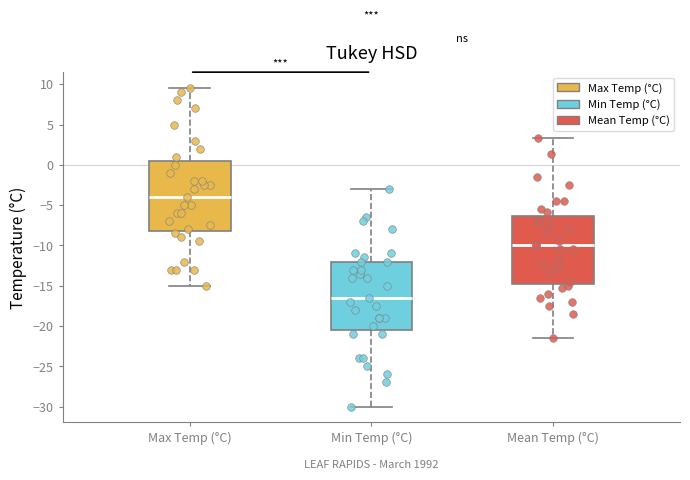

Reading left to right, read every box against the y-axis: the position of its median line, the range the box covers, and the ends of its whiskers. The values are not printed on the chart, so give them approximately, as read against the axis.

Max Temp (°C): median -4.0, box -8.0 to 0.5, whiskers -15.0 to 9.5
Min Temp (°C): median -16.5, box -20.5 to -12.0, whiskers -30.0 to -3.0
Mean Temp (°C): median -10.0, box -14.5 to -6.5, whiskers -21.5 to 3.5